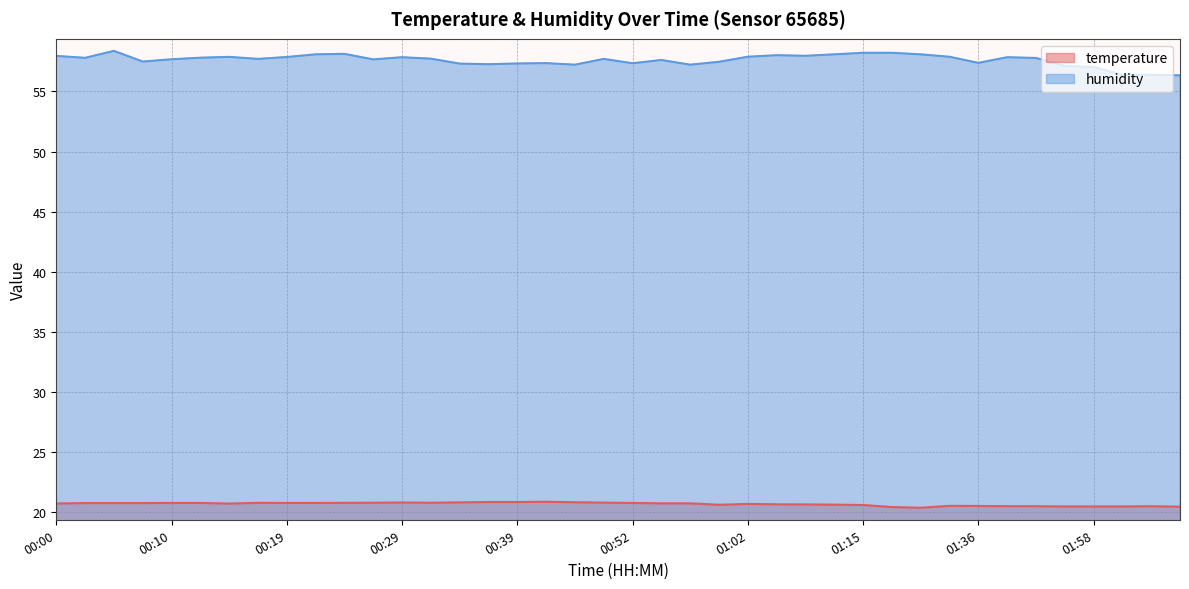

Which series has the widest spread of values?

humidity